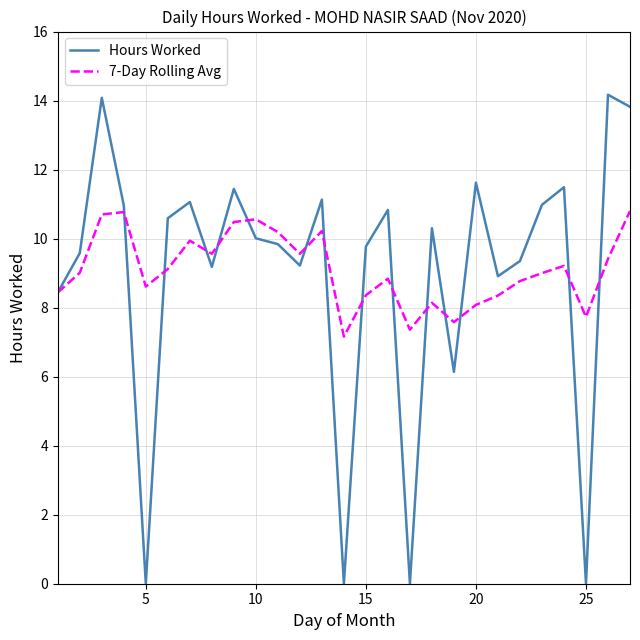

Which series has the largest range (max minus min)?

Hours Worked